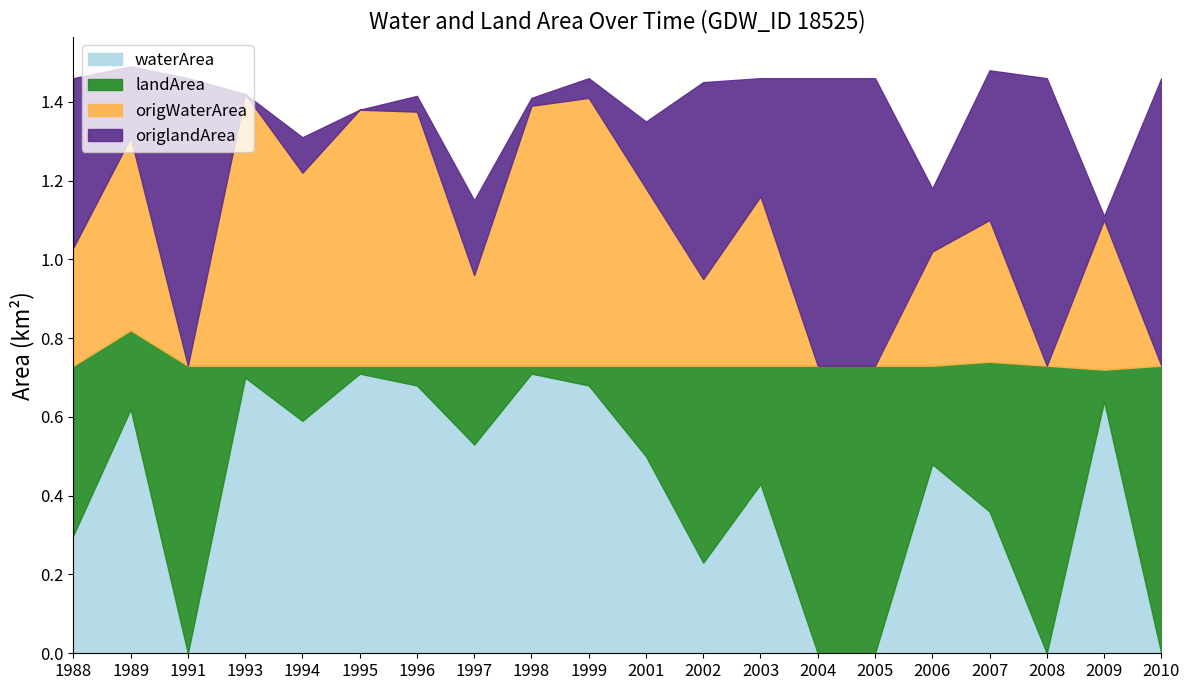

Reading left to right, transcribe all the data shown in this chart.

waterArea: 0.3	0.6	0.0	0.7	0.6	0.7	0.7	0.5	0.7	0.7	0.5	0.2	0.4	0.0	0.0	0.5	0.4	0.0	0.6	0.0
landArea: 0.4	0.2	0.7	0.0	0.1	0.0	0.1	0.2	0.0	0.1	0.2	0.5	0.3	0.7	0.7	0.2	0.4	0.7	0.1	0.7
origWaterArea: 0.3	0.5	0.0	0.7	0.5	0.7	0.6	0.2	0.7	0.7	0.5	0.2	0.4	0.0	0.0	0.3	0.4	0.0	0.4	0.0
origlandArea: 0.4	0.2	0.7	0.0	0.1	0.0	0.0	0.2	0.0	0.1	0.2	0.5	0.3	0.7	0.7	0.2	0.4	0.7	0.0	0.7